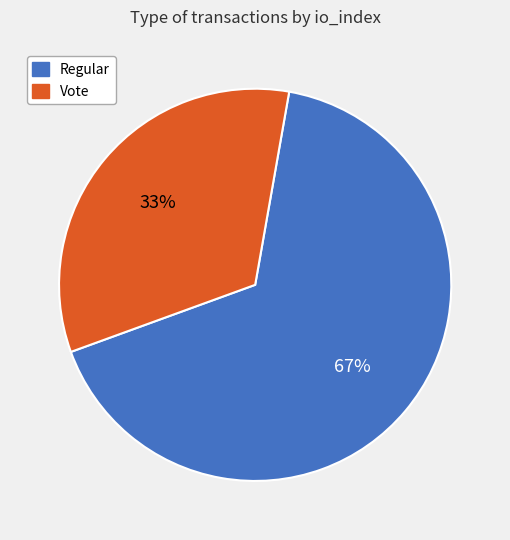

Is it true that Regular is 59% of the pie?

False